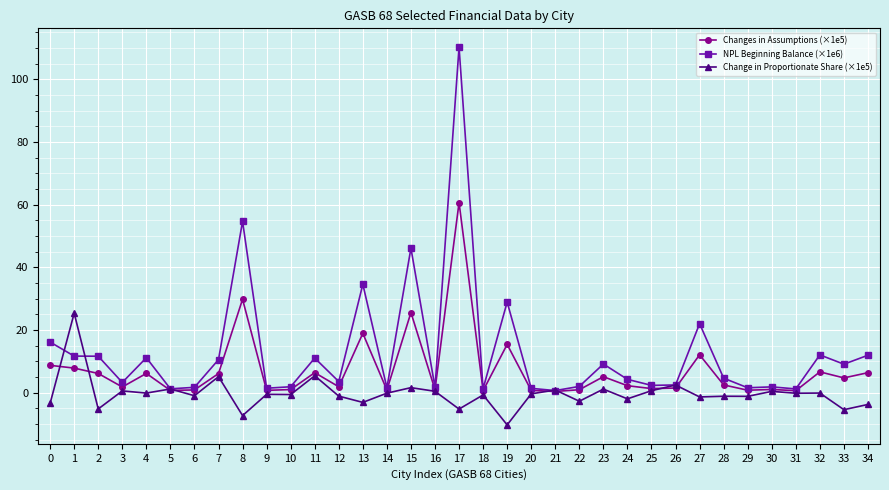

At which category is the sum across all series the highest?

17